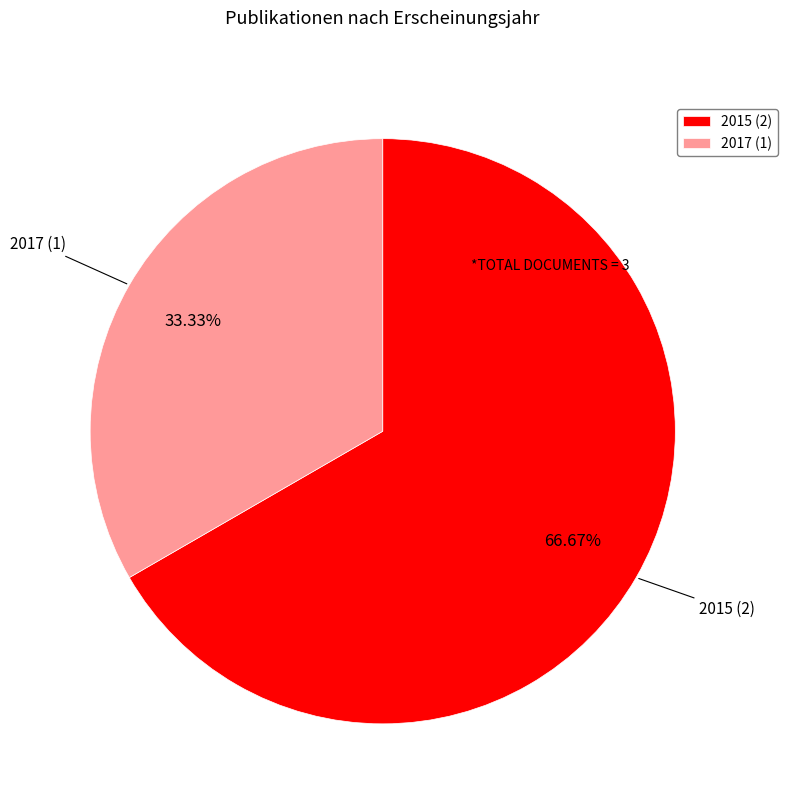

Which slice represents more than half of the pie?

2015 (2)